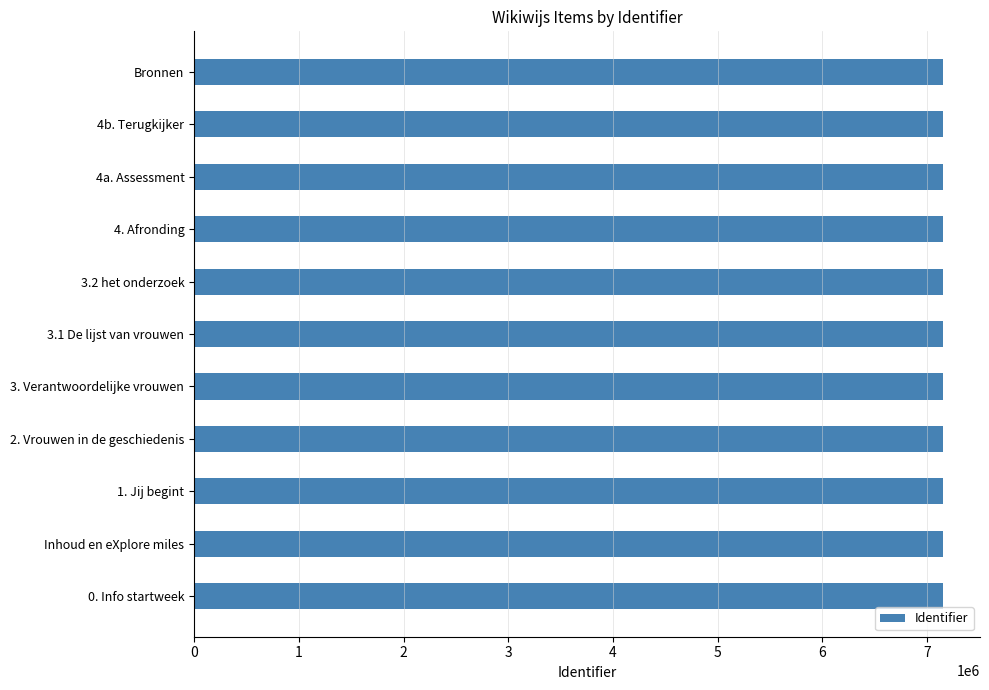

How many series are shown in this chart?

1